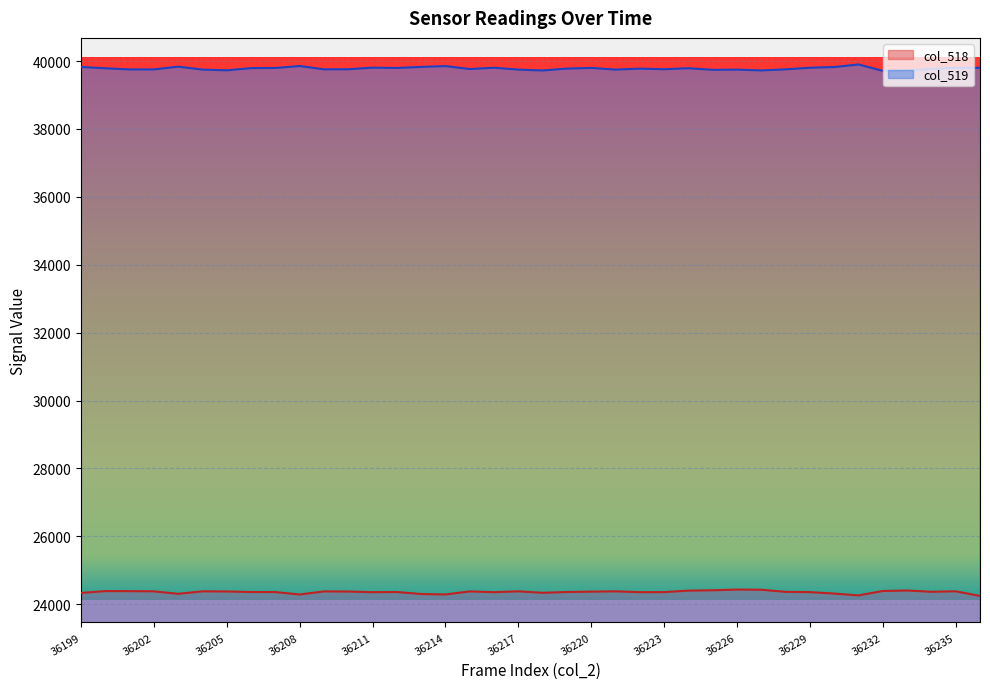

What is the difference between the second highest and second lowest values in the col_519 series?

132